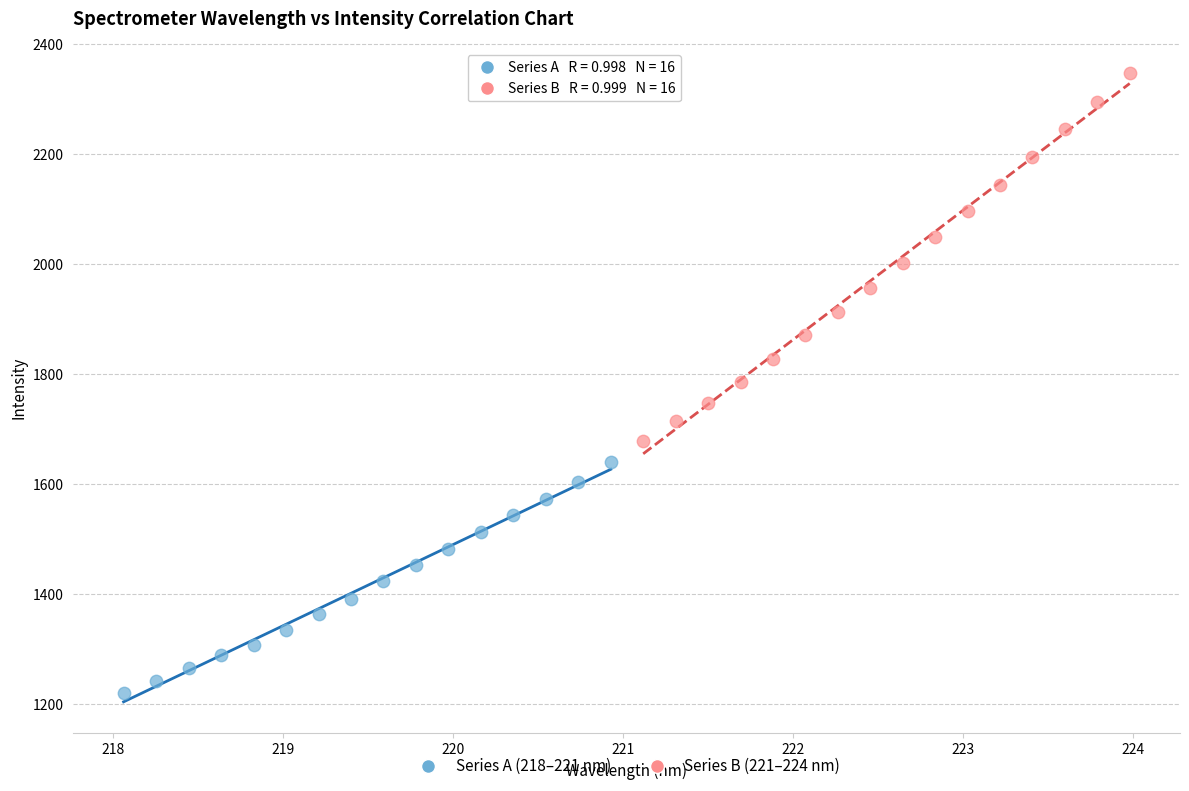

Which series contains the highest Y value?

Series B (221–224 nm)